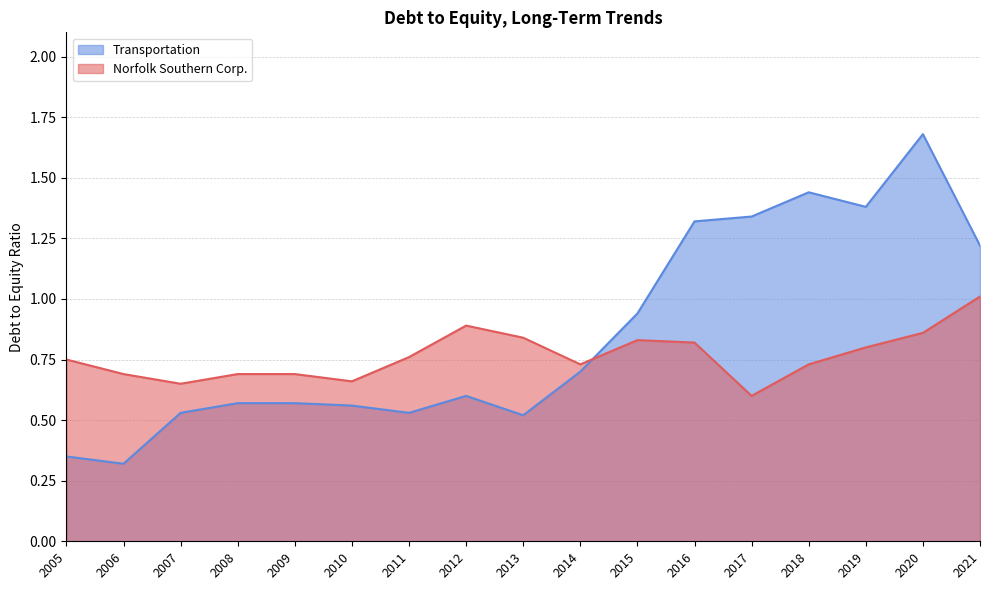

What is the minimum value shown in the chart?

0.3